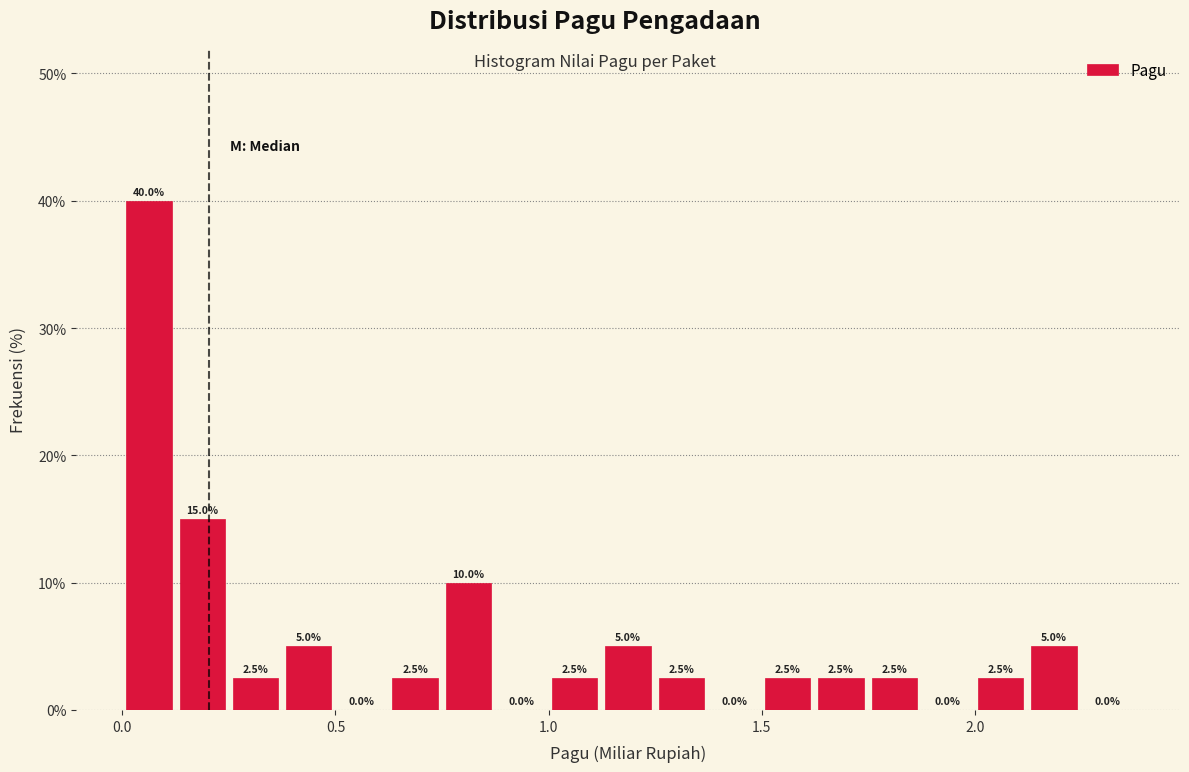

Read against the x-axis, roughly where is the centre of the tallest bar?

0.05